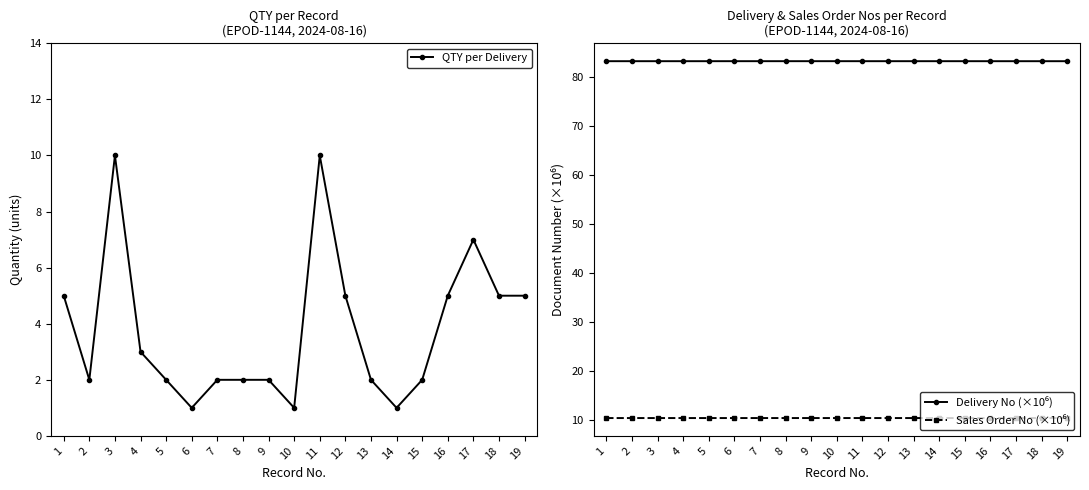

How many values in the QTY per Delivery series exceed 2?

9